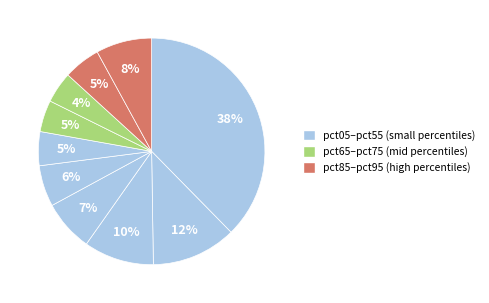

Count the number of slices in the pie.

10